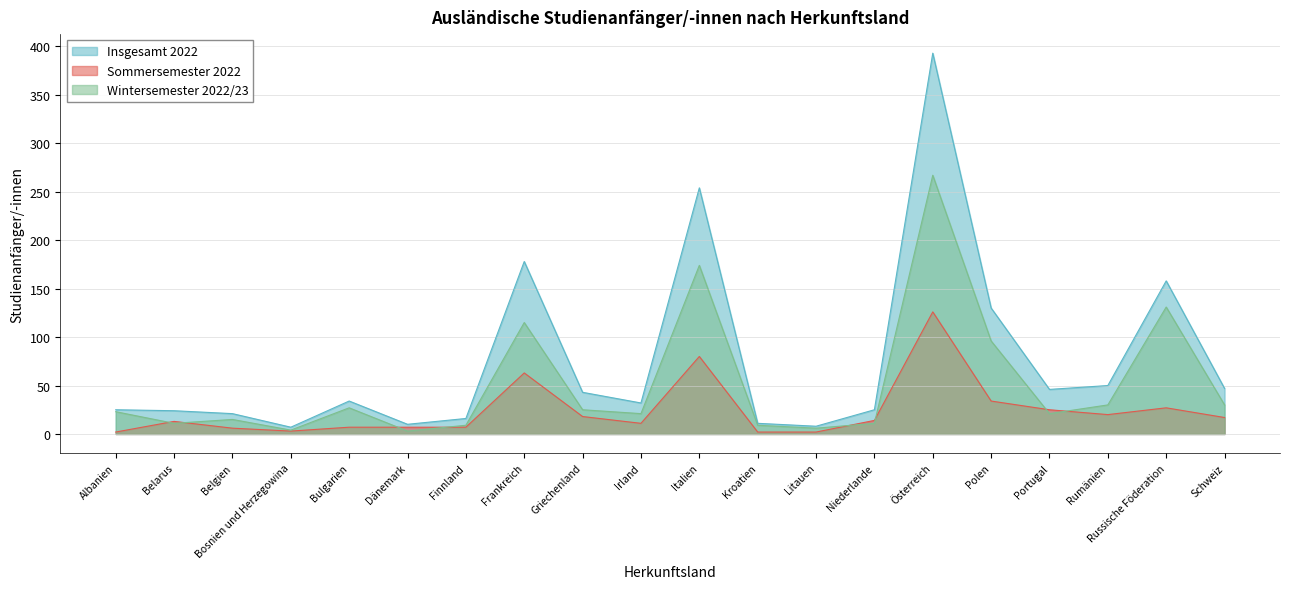

The Wintersemester 2022/23 series shows 21 at Portugal. True or false?

True